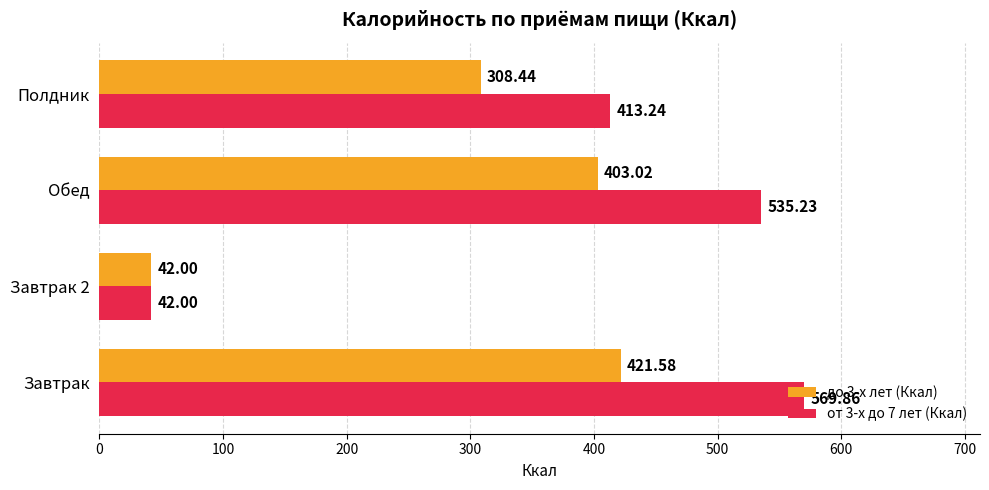

How many data points in от 3-х до 7 лет (Ккал) are above 535?

2